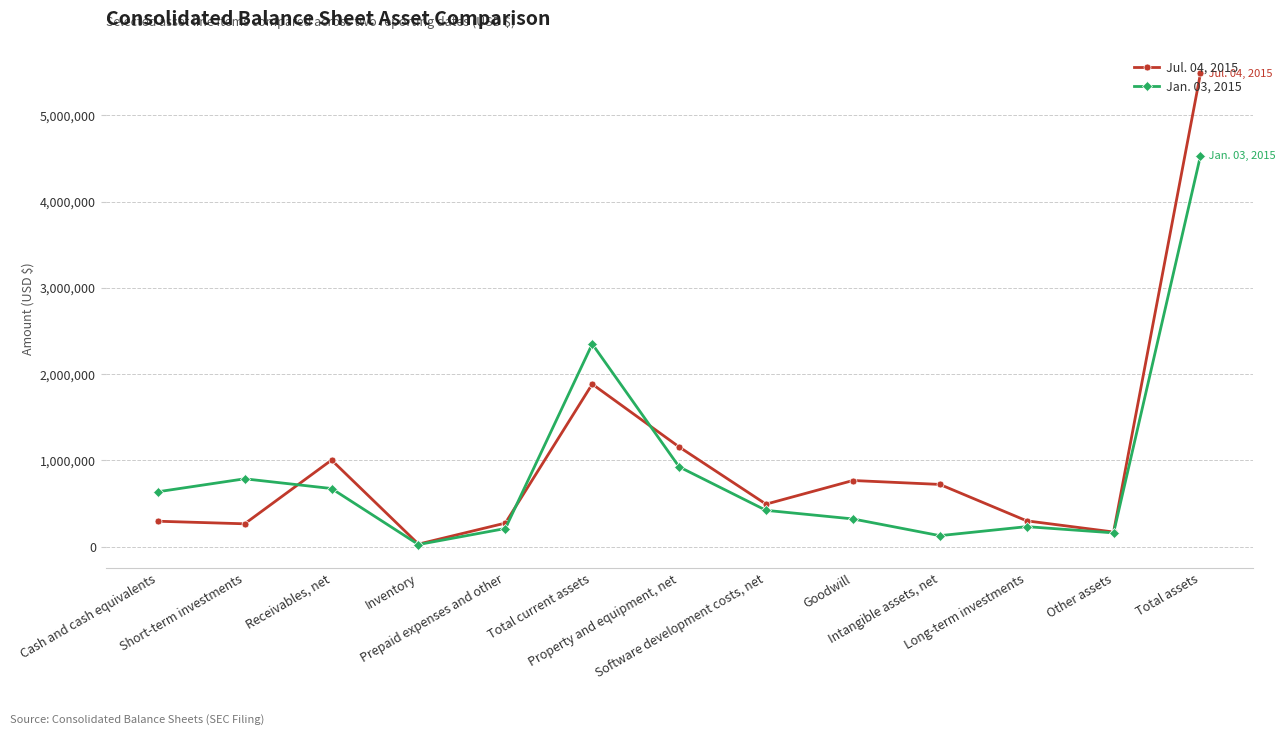

At which category does Jan. 03, 2015 reach its first local peak?

Short-term investments